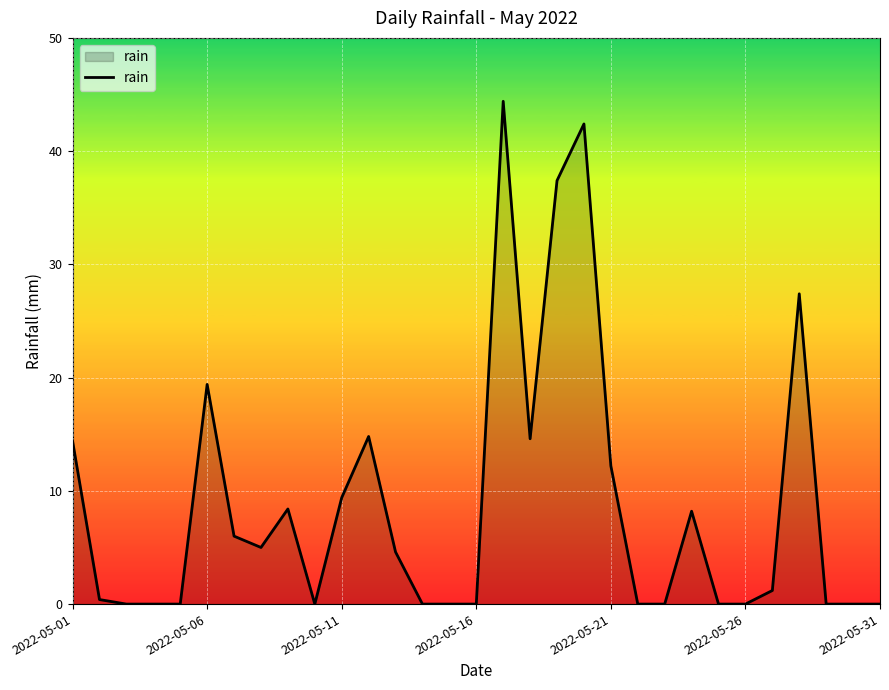

What is the difference between the maximum and minimum values?

44.4